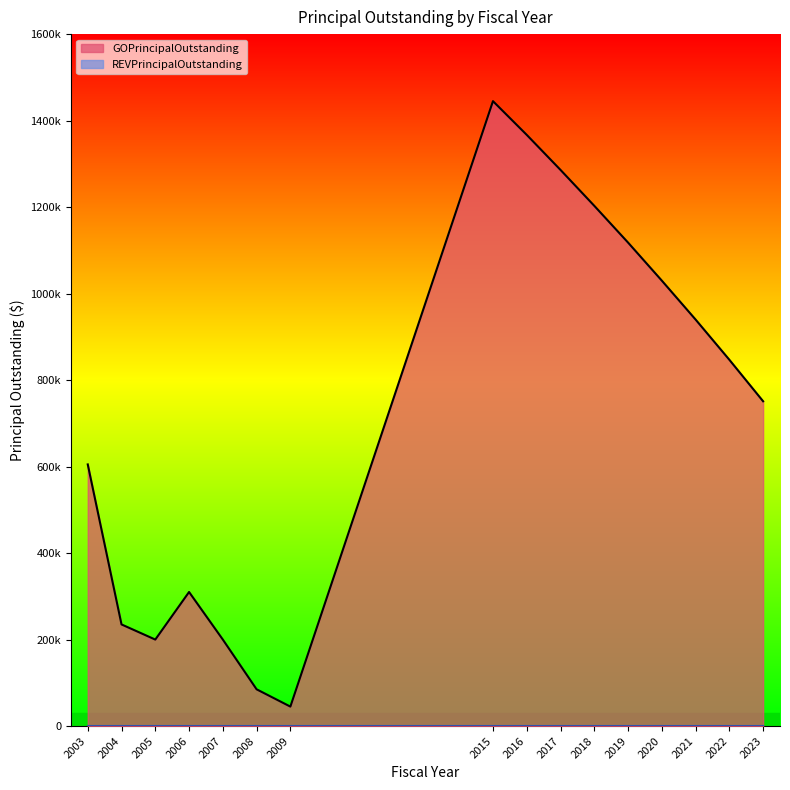

At which label does the data first exceed 847000?

2015